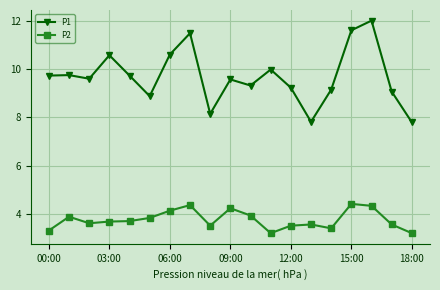

True or false: P2 and P1 cross at least once.

False